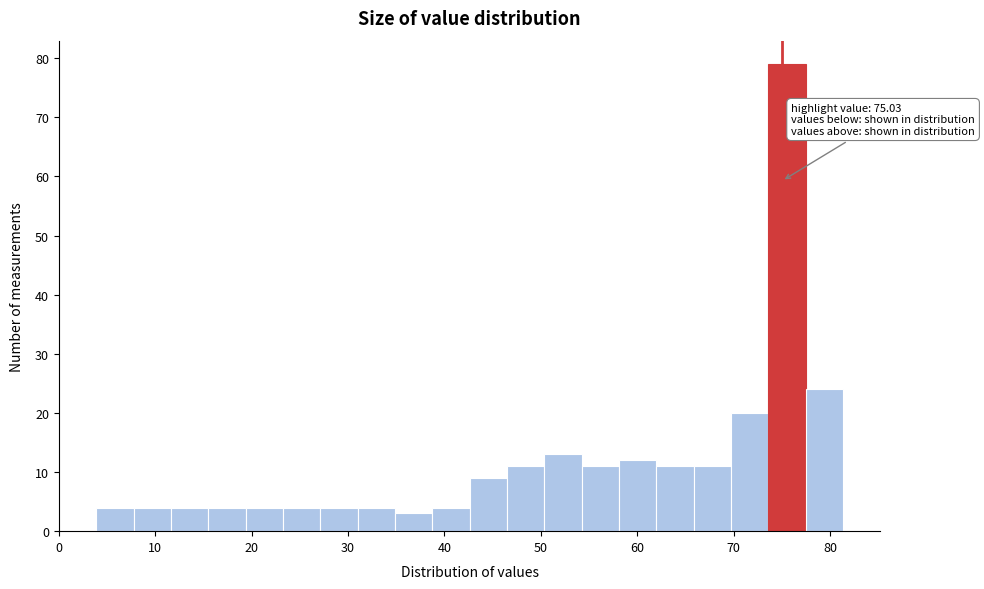

Around what value on the x-axis is the tallest bar? Give the approximate position of its centre, as read against the axis.

76